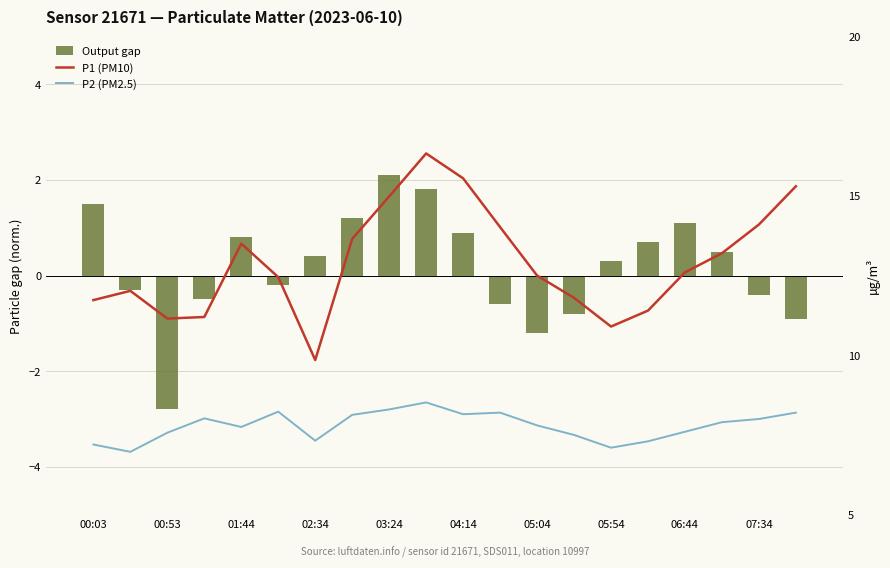

List the series in order of their peak value, lowest first.

Output gap, P2 (PM2.5), P1 (PM10)